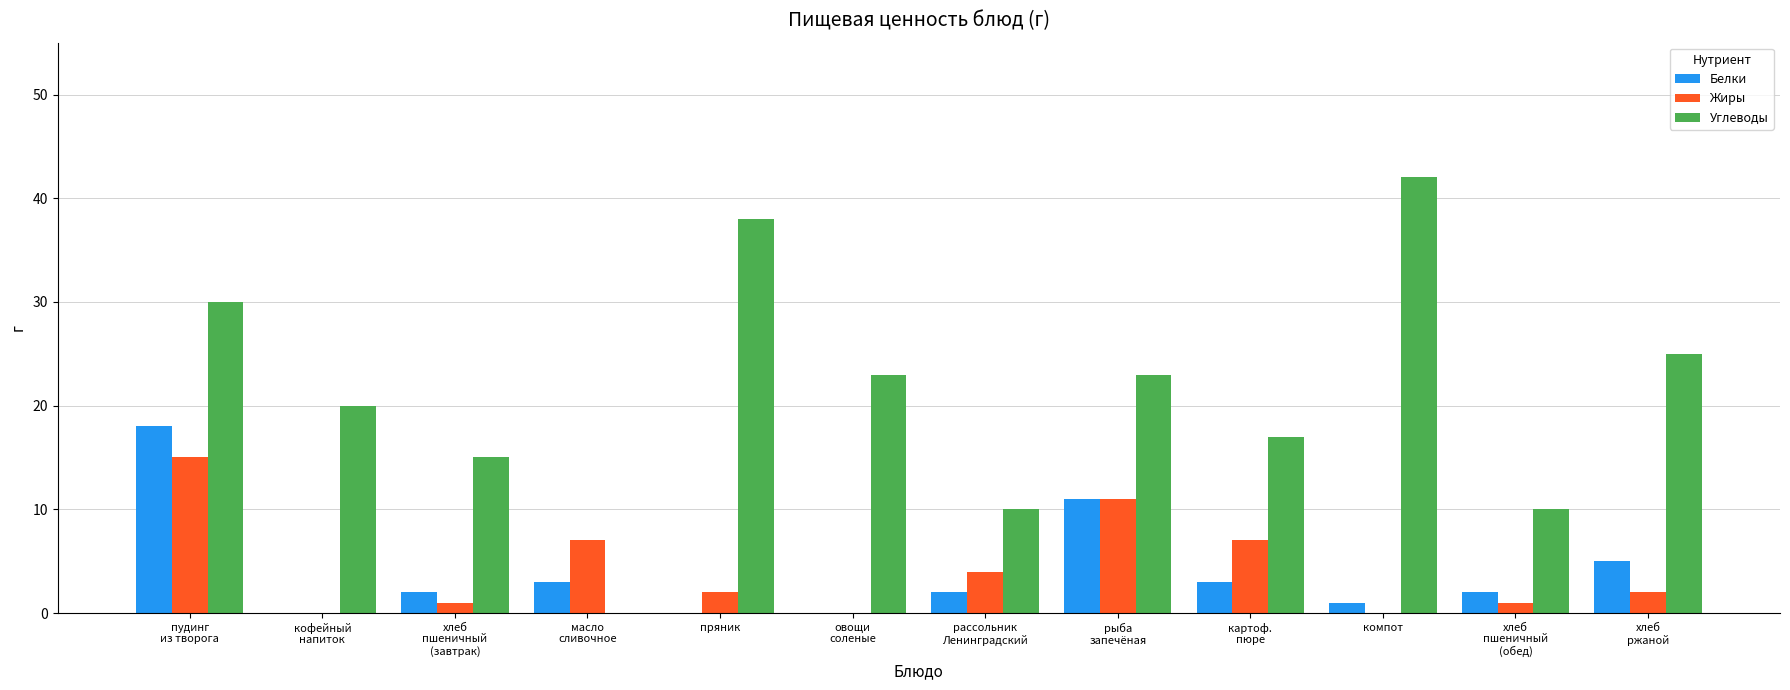

Which series has the largest total across all categories?

Углеводы